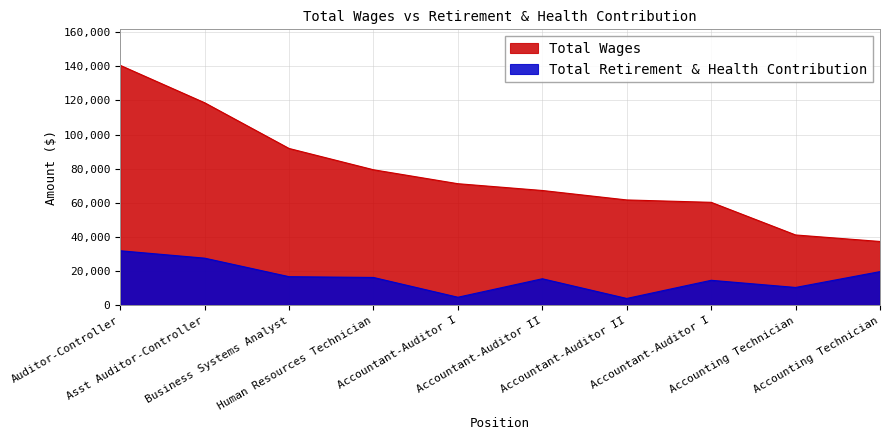

Is the value of Total Retirement & Health Contribution at Accountant-Auditor I greater than the value of Total Wages at Accountant-Auditor I?

No